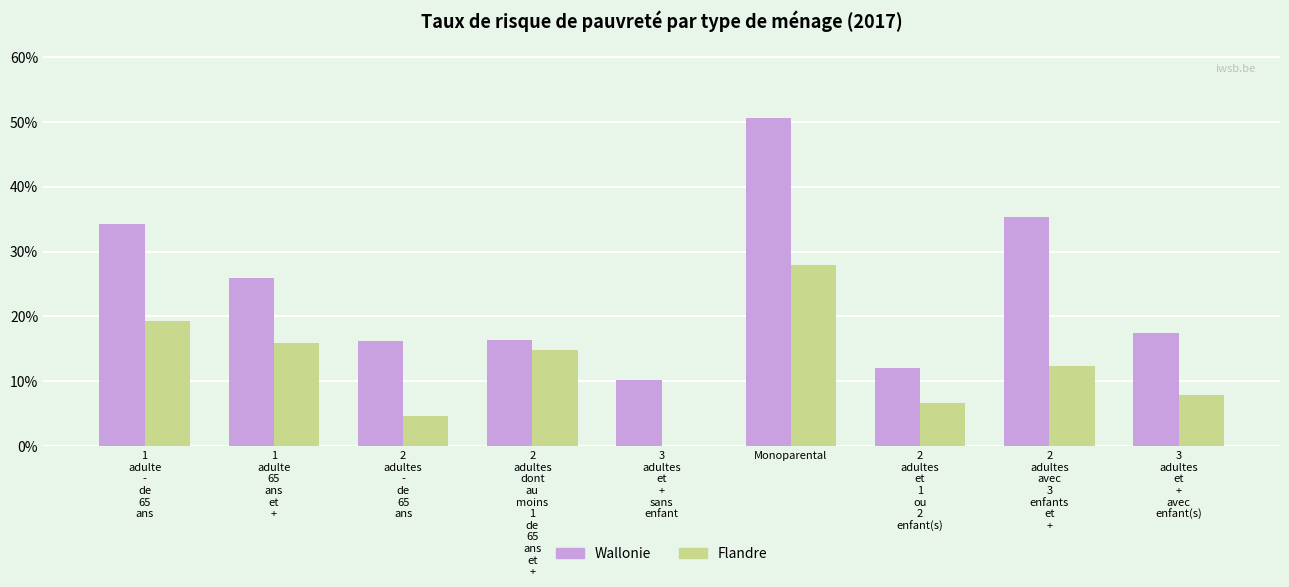

Which series has the largest total across all categories?

Wallonie